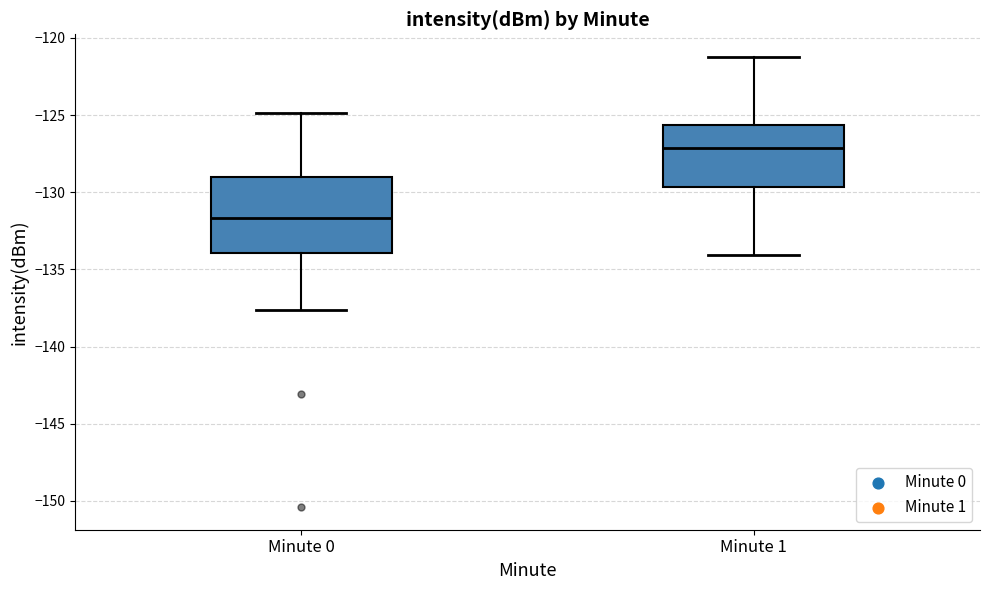

Reading left to right, transcribe this box plot: for each box, give where its median line is, the range the box spans, and where its two whiskers end, as read against the y-axis. The values are not printed on the chart, so give them approximately, as read against the axis.

Minute 0: median -131.5, box -134.0 to -129.0, whiskers -137.5 to -125.0
Minute 1: median -127.0, box -129.5 to -125.5, whiskers -134.0 to -121.0